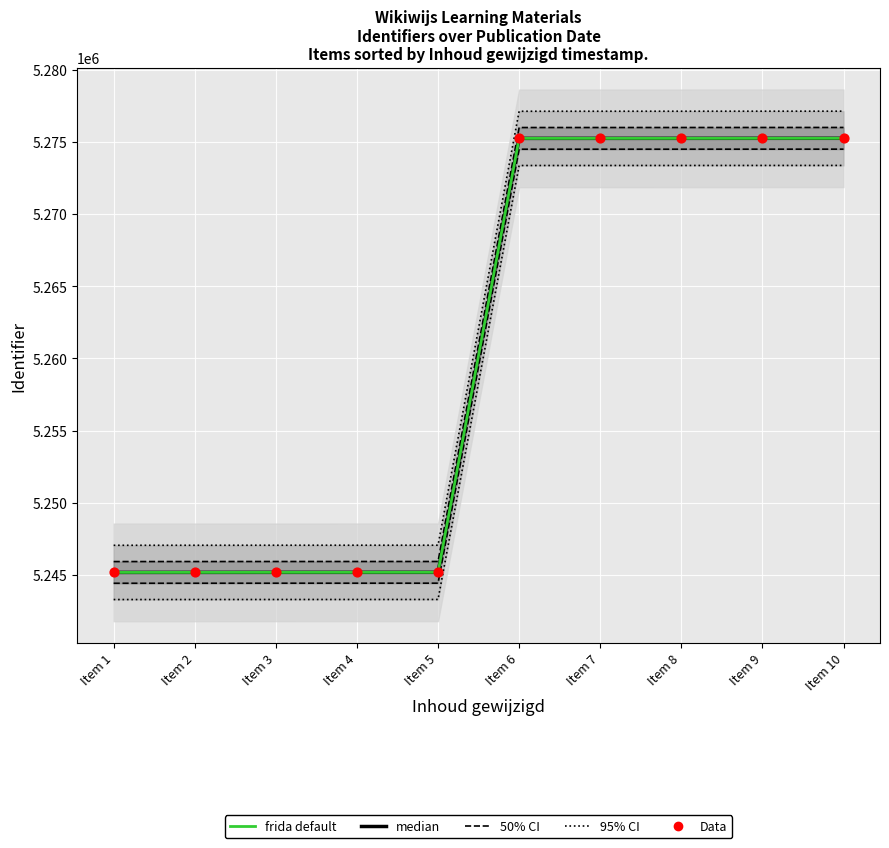

Which series reaches the maximum Y coordinate?

95% CI